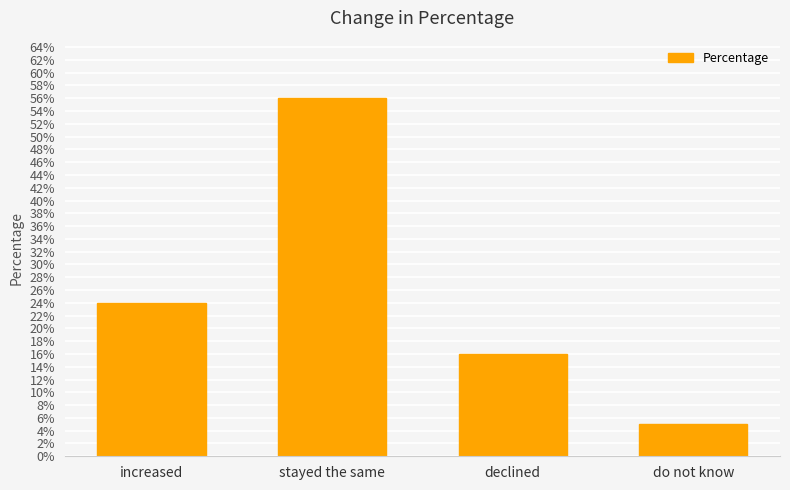

Approximately how many times larger is the value at do not know compared to declined?

0.3